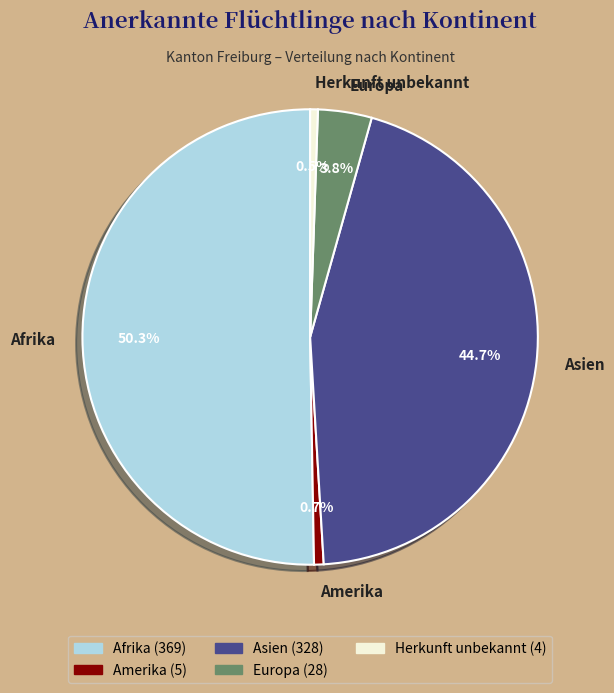

Between Afrika and Asien, which is larger?

Afrika